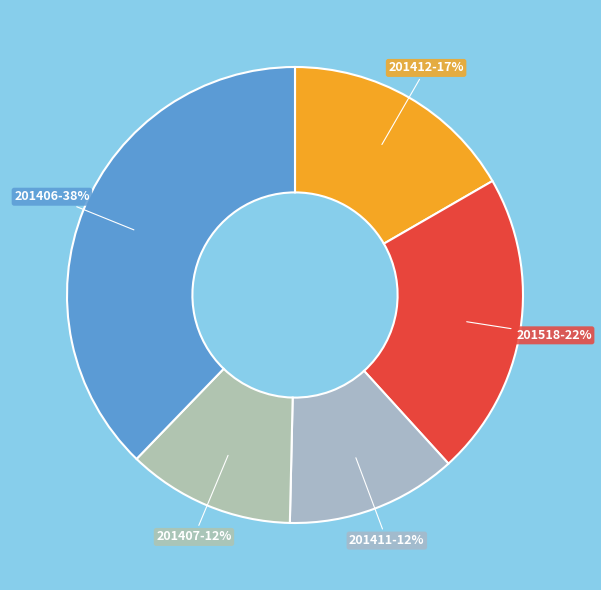

Is the sum of 201406-38% and 201412-17% greater than half?

Yes